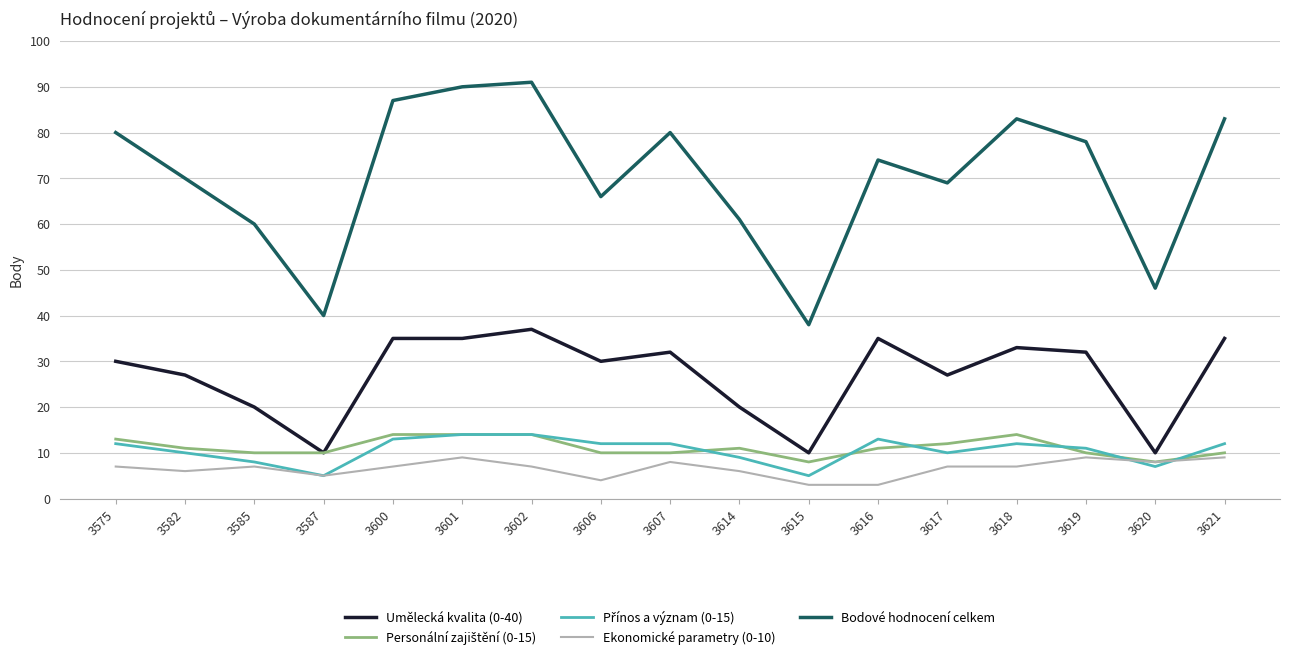

What is the smallest value displayed?

3